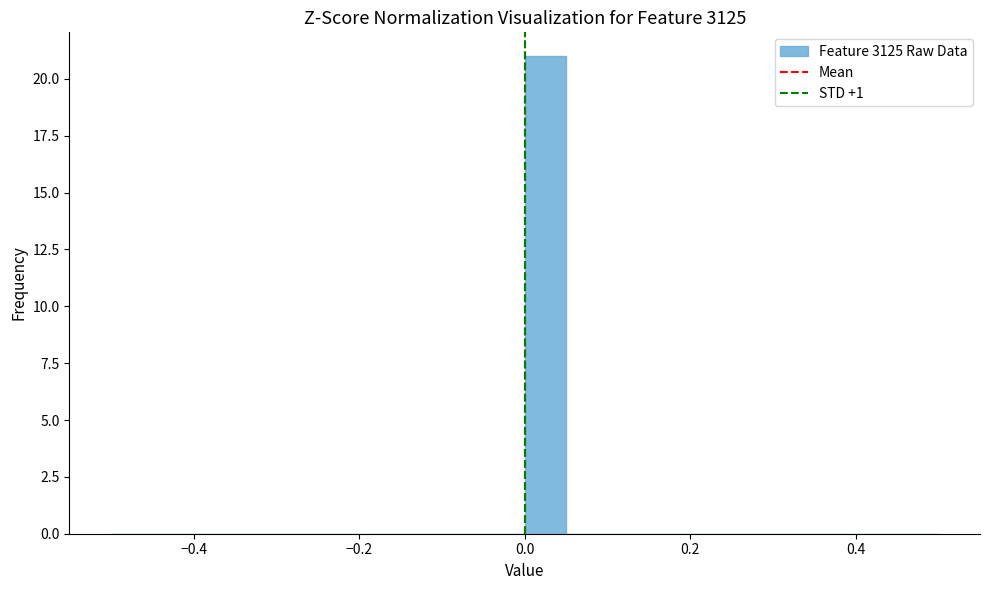

Around what value on the x-axis is the tallest bar? Give the approximate position of its centre, as read against the axis.

0.02